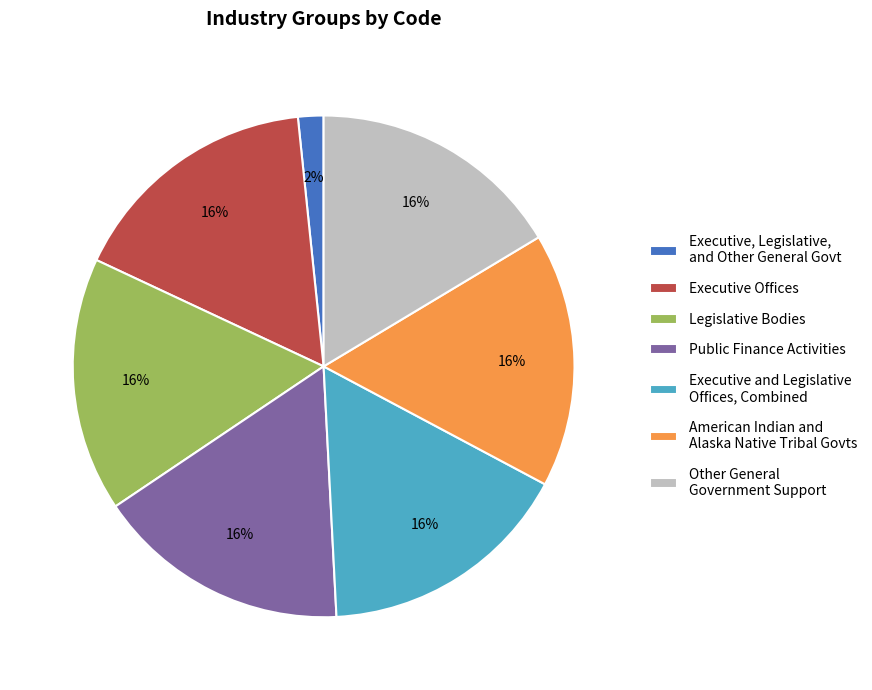

To the nearest percent, what portion does Legislative Bodies represent?

16%